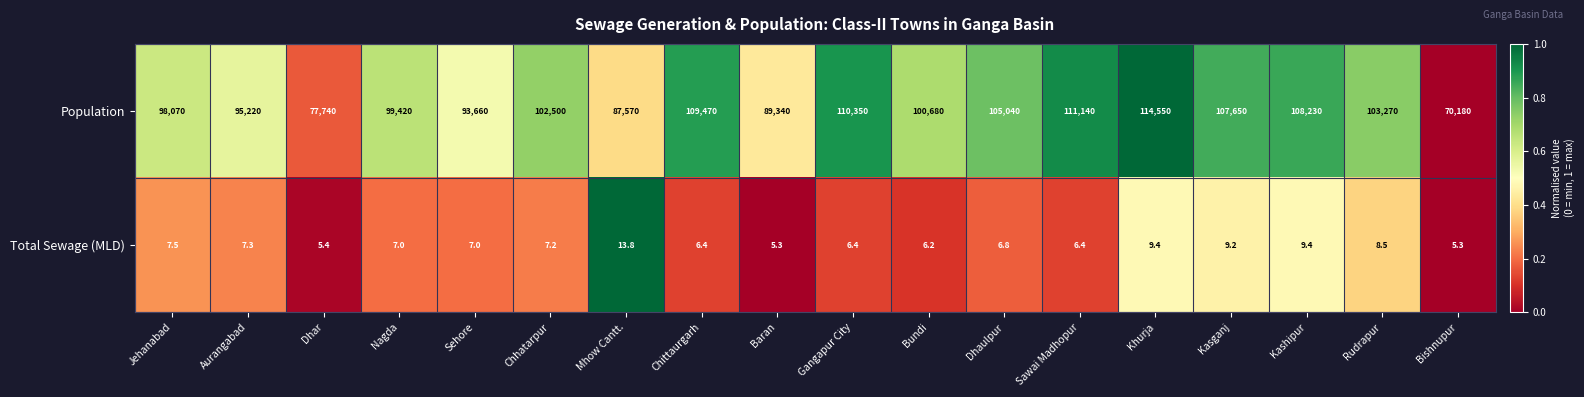

Rank the series at Rudrapur from highest to lowest value.

Population, Total Sewage (MLD)